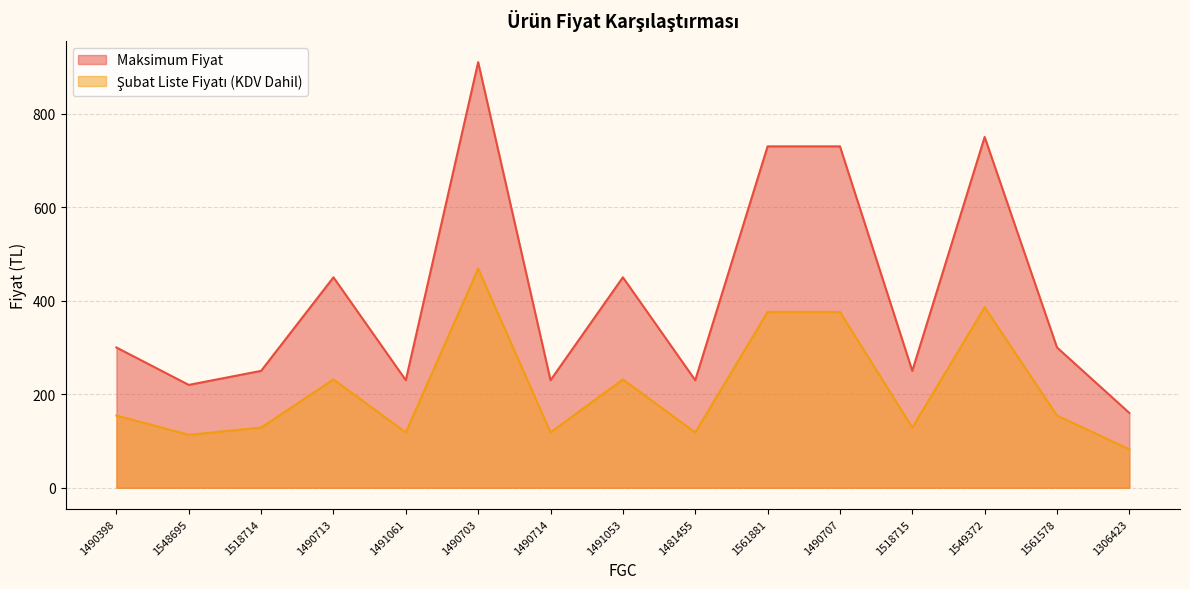

Is it true that Şubat Liste Fiyatı (KDV Dahil) equals 49.1 at 1561578?

False